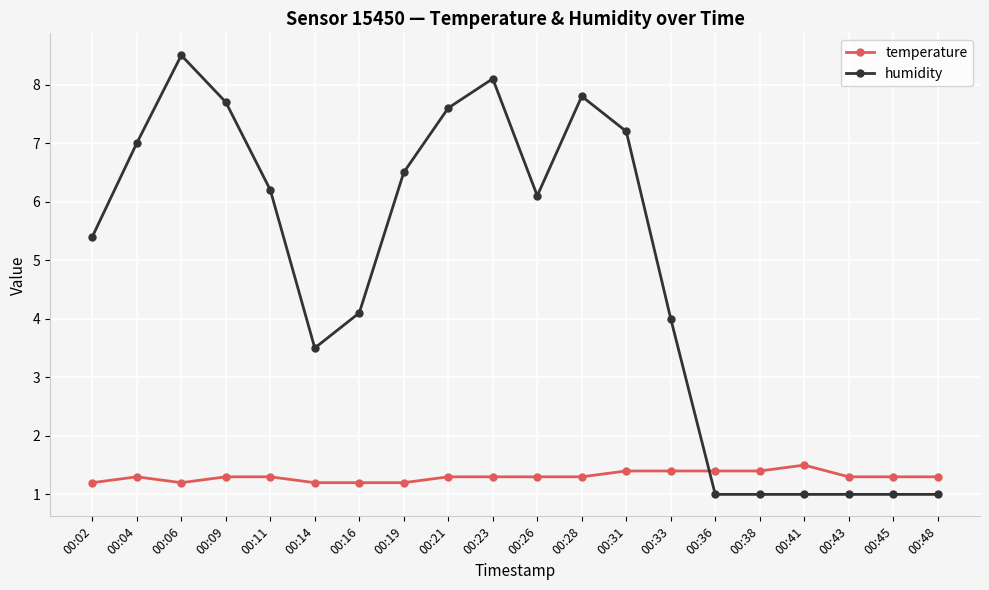

What is the difference between the highest and lowest values at 00:26?

4.8